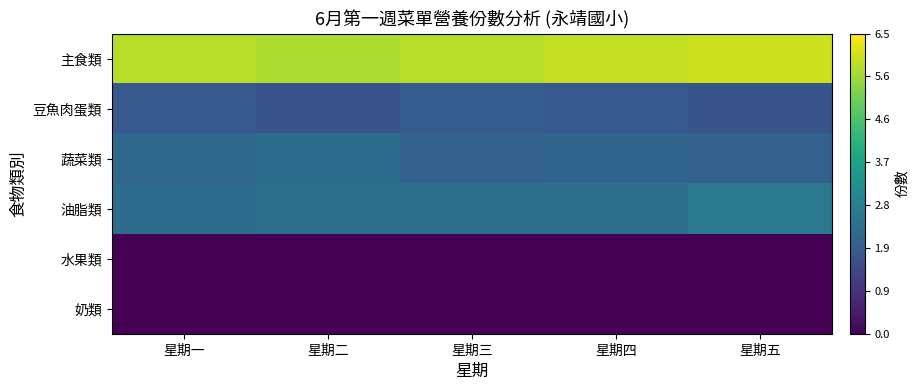

At 星期四, list the series in order from smallest to largest.

水果類, 奶類, 豆魚肉蛋類, 蔬菜類, 油脂類, 主食類